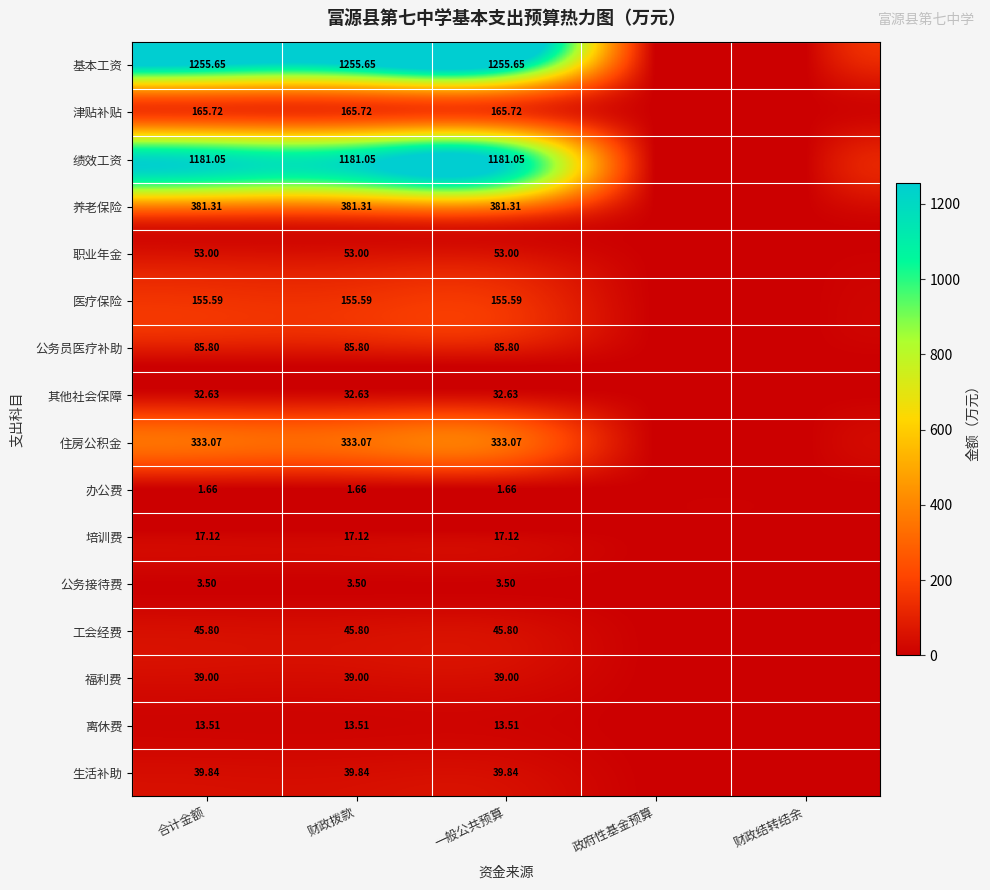

Which category has the highest value across all series?

合计金额